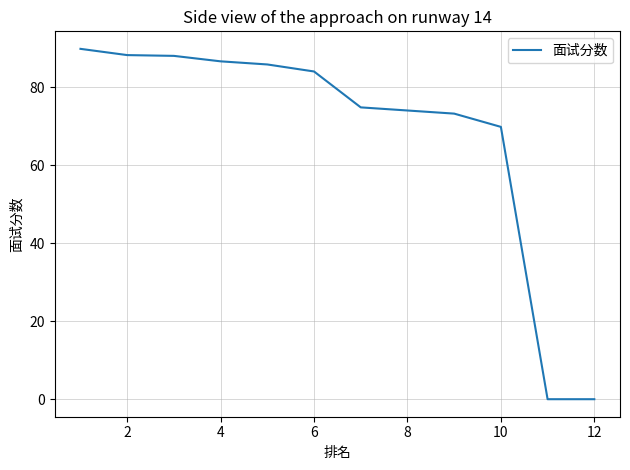

What is the greatest value displayed?

89.8